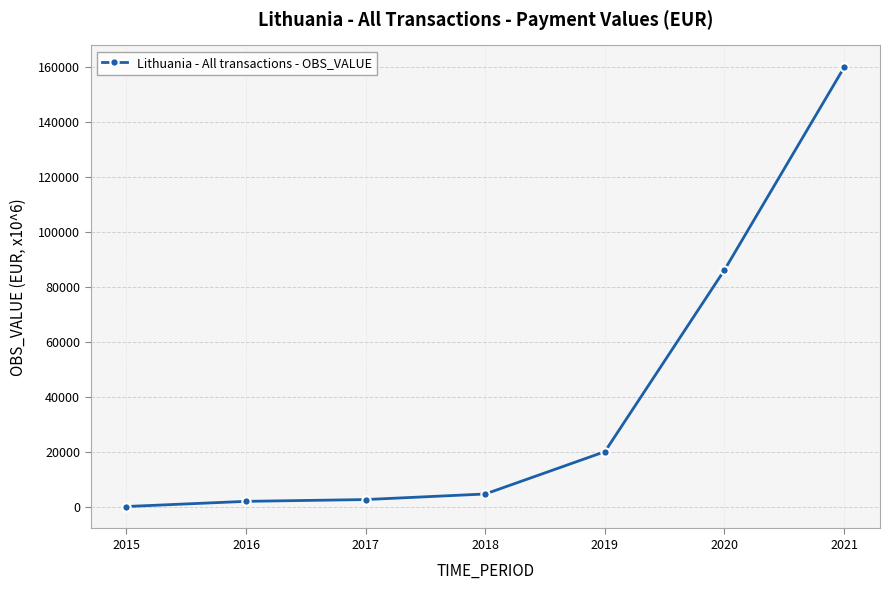

What is the value of the 4th point from the left?

4589.5